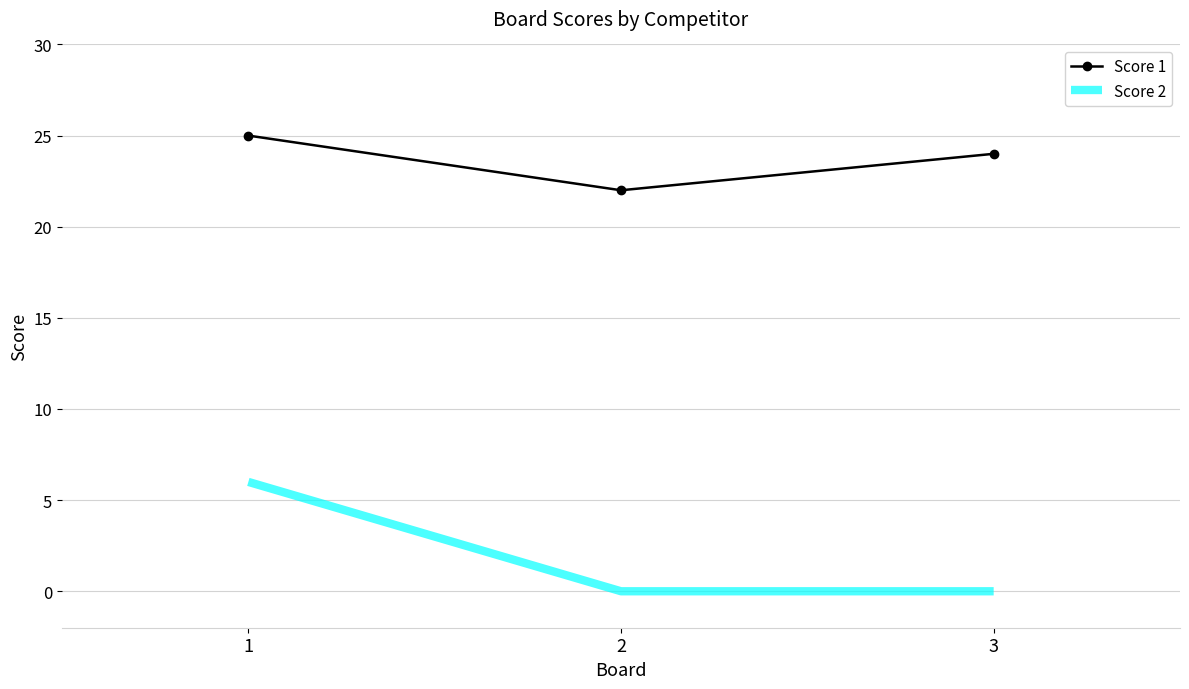

What are all the series names shown in the legend?

Score 1, Score 2